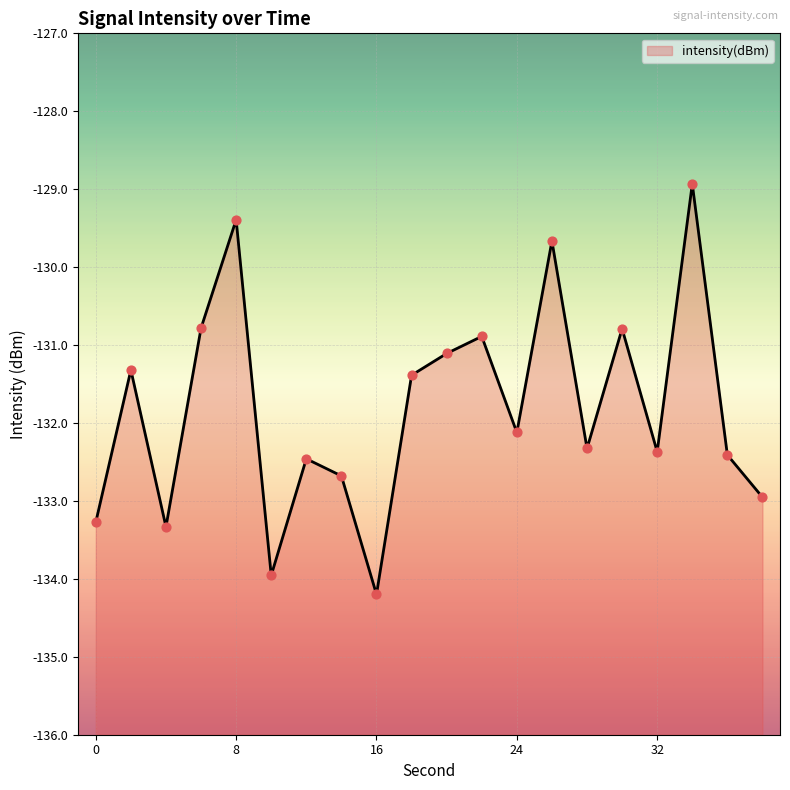

What is the change in value from 4 to 36?

+0.9